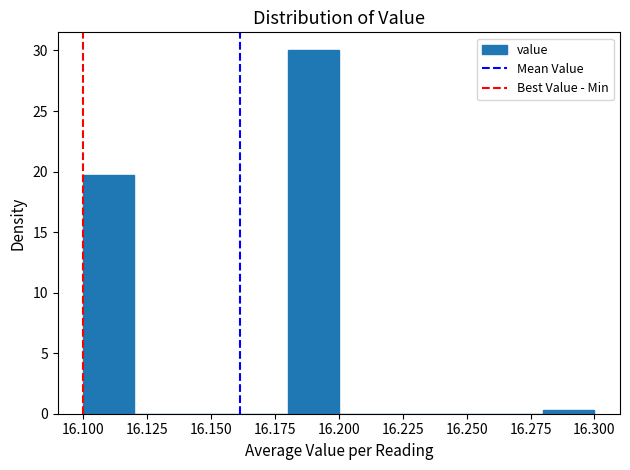

Which range on the x-axis has the tallest bar?

16.18 to 16.20